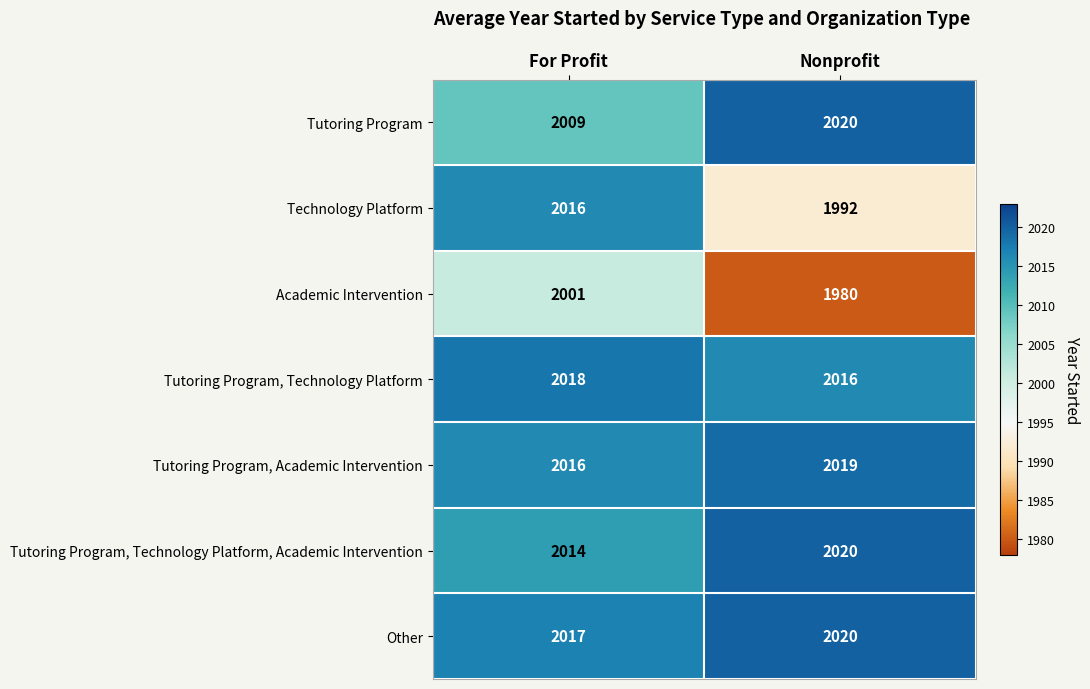

At how many categories does at least one series exceed 1999?

2